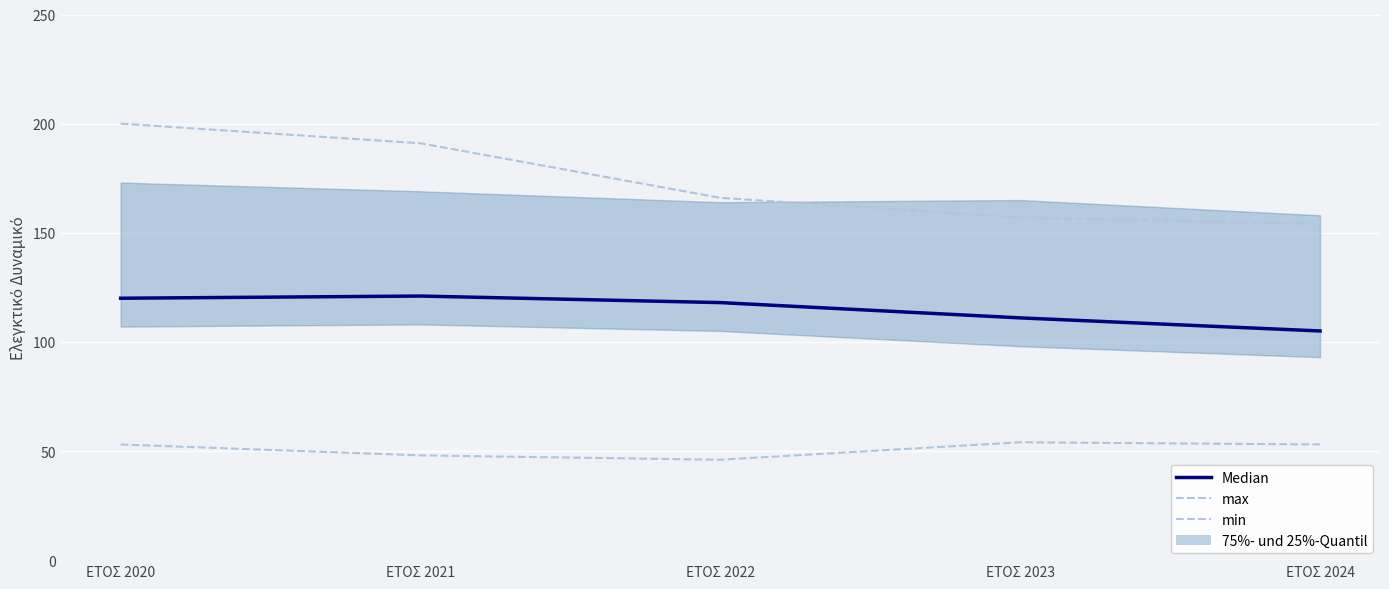

At which category does min reach its first local peak?

ΕΤΟΣ 2023